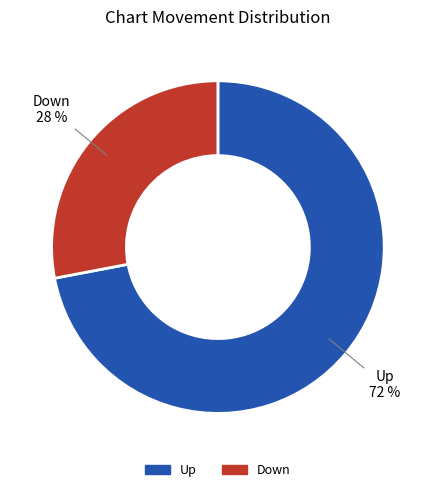

To the nearest percent, what portion does Up represent?

72%